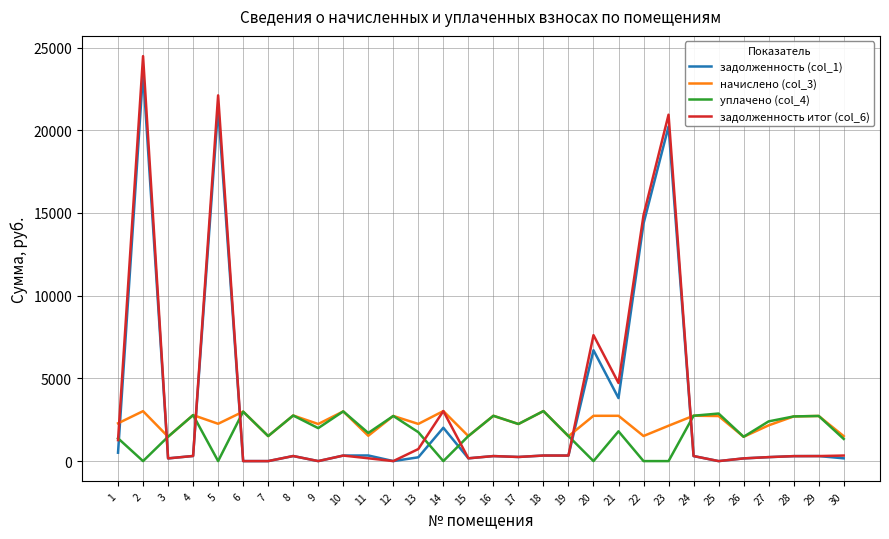

The value of уплачено (col_4) at 9 is 3094.3. True or false?

False